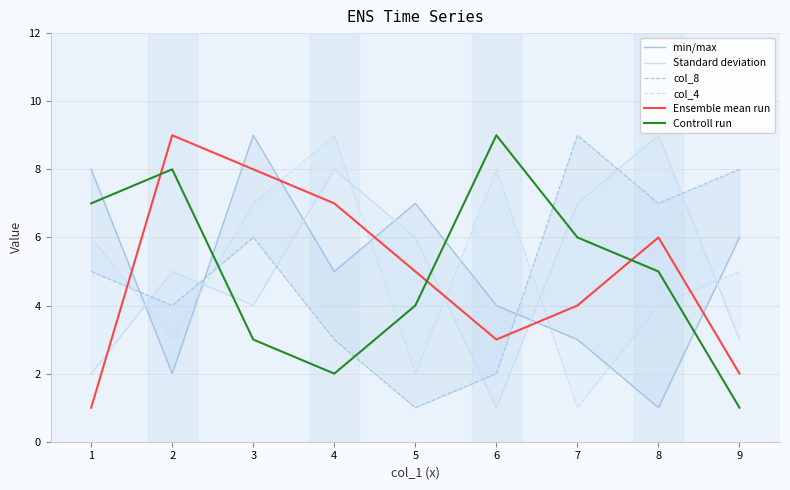

True or false: Controll run has a value of 8 at 2.

True